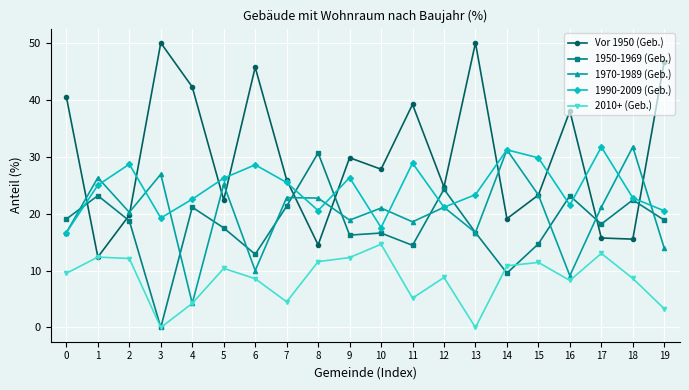

Which series has the widest spread of values?

Vor 1950 (Geb.)